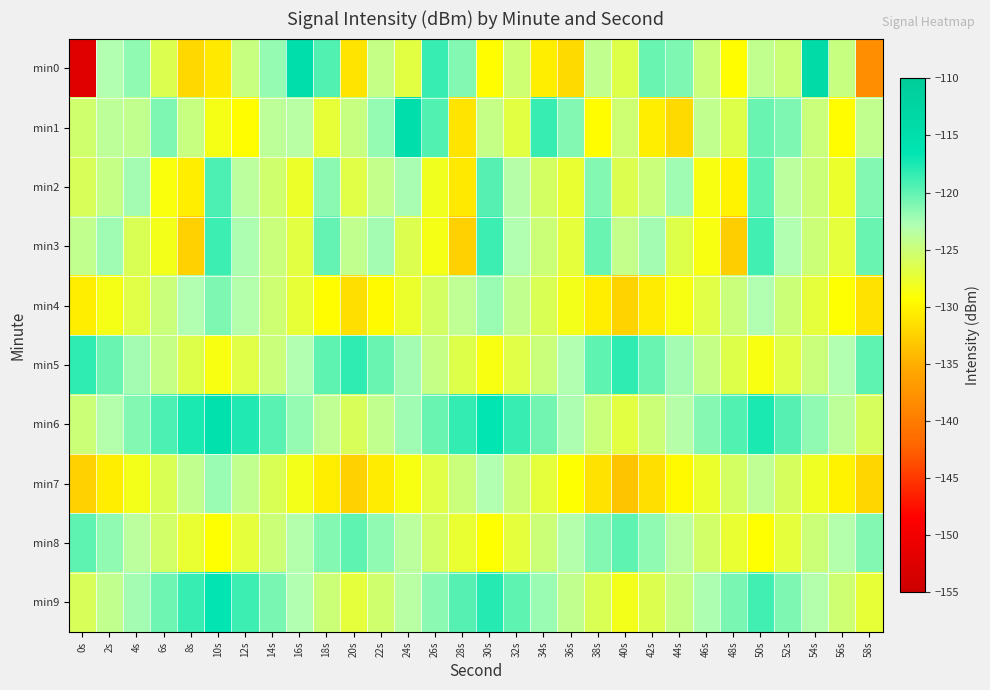

What is the total value across all series at 10s?

-1230.5